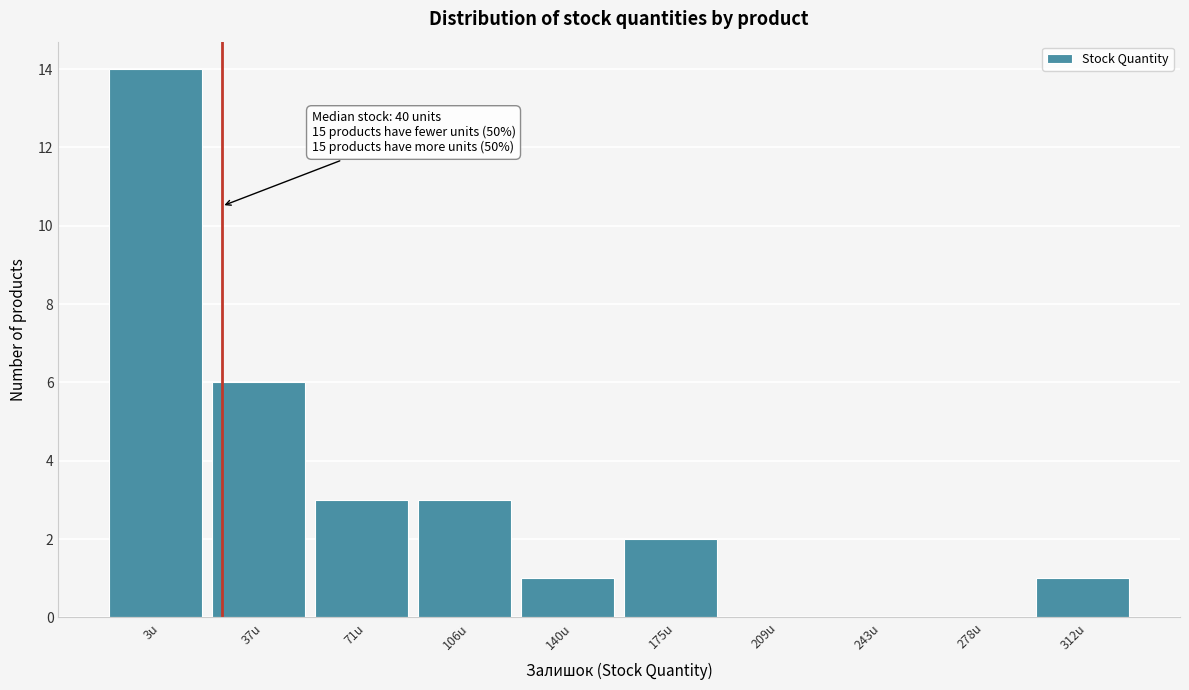

Reading left to right, list all the values displayed in this chart.

3u=14	37u=6	71u=3	106u=3	140u=1	175u=2	209u=0	243u=0	278u=0	312u=1